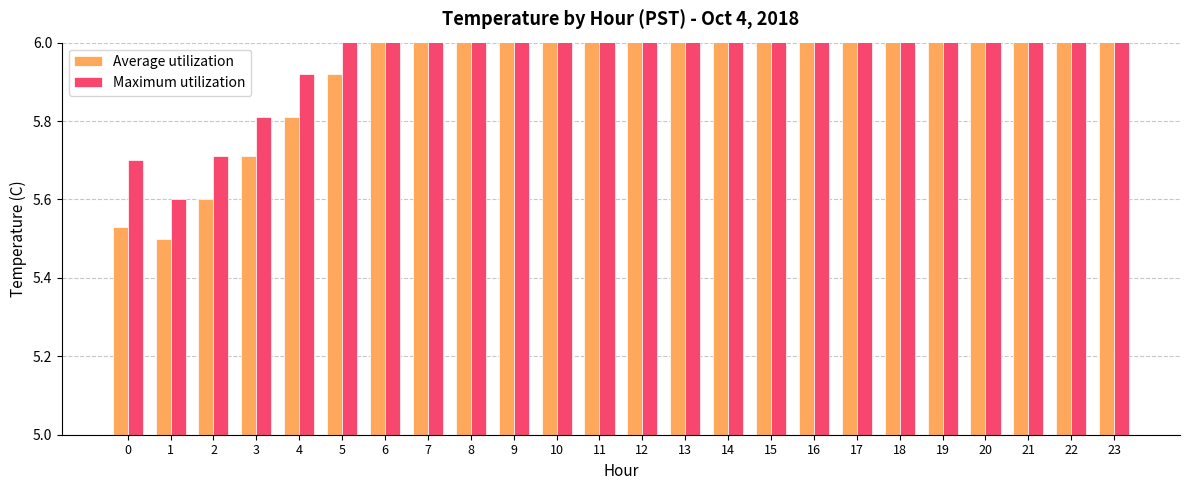

What is the difference between the maximum and second lowest values in the Average utilization series?

2.3